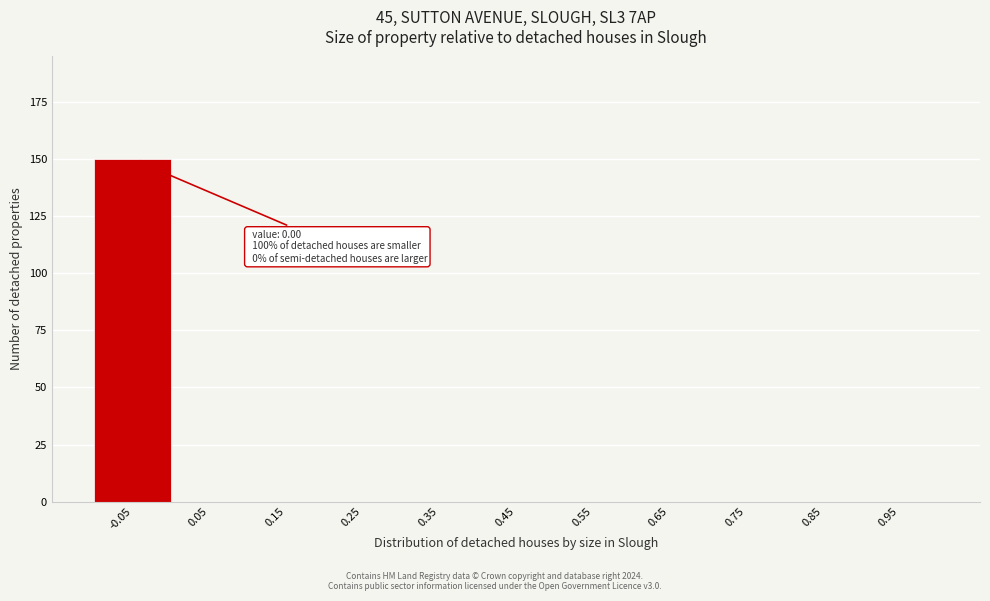

Reading left to right, transcribe all the data shown in this chart.

-0.05=150	0.05=0	0.15=0	0.25=0	0.35=0	0.45=0	0.55=0	0.65=0	0.75=0	0.85=0	0.95=0